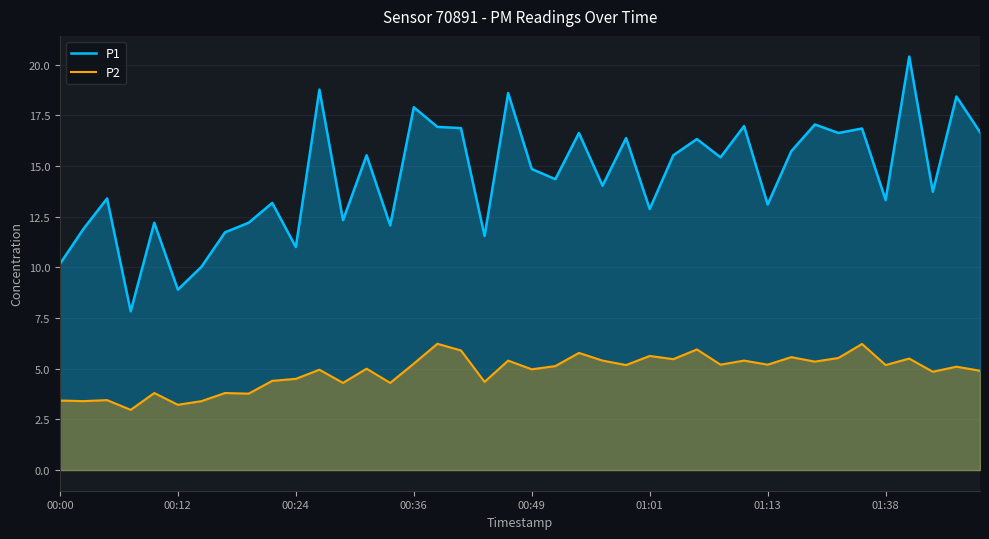

Which series has the widest spread of values?

P1